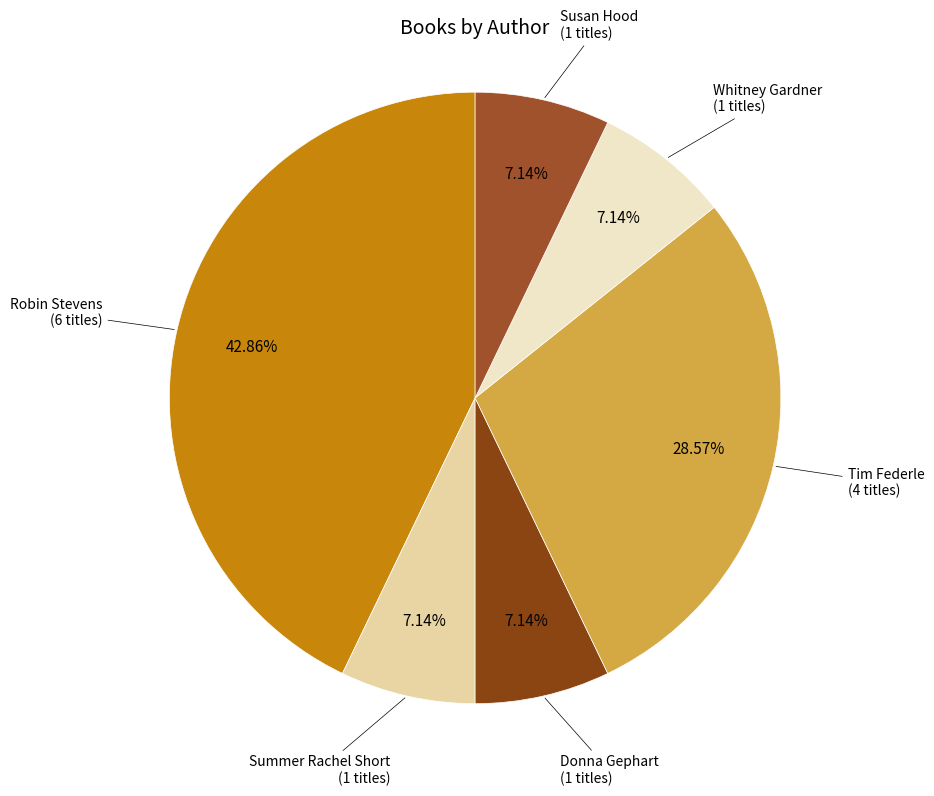

How many segments does this pie chart have?

6